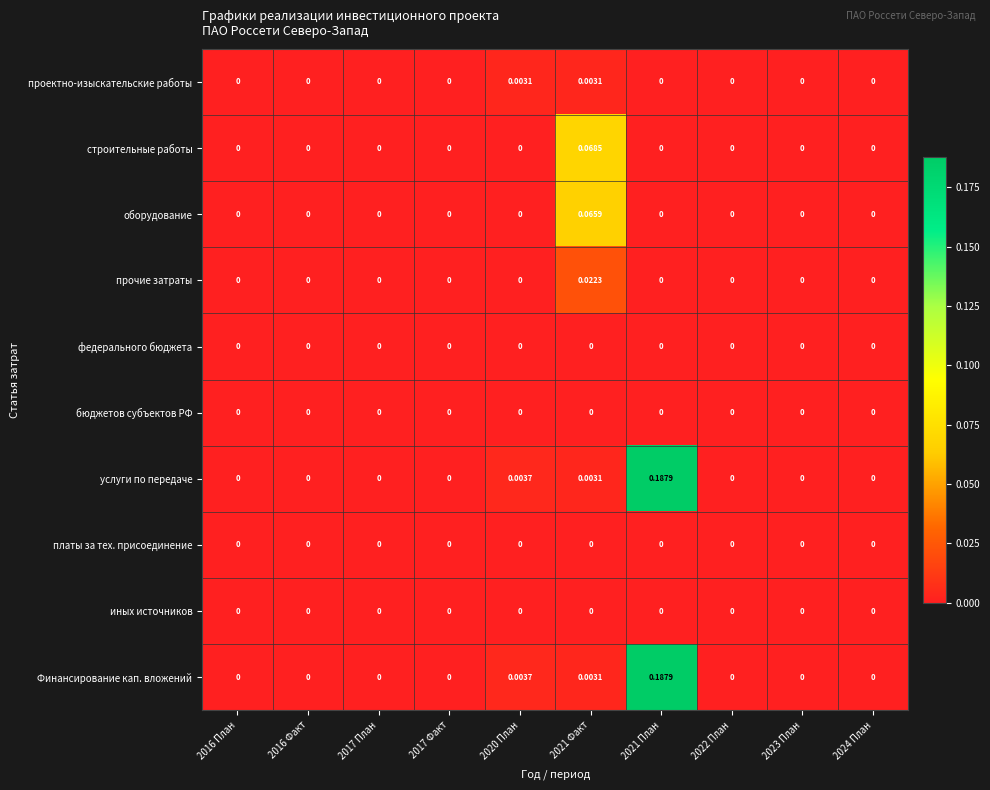

How many positive values does the прочие затраты series have?

1